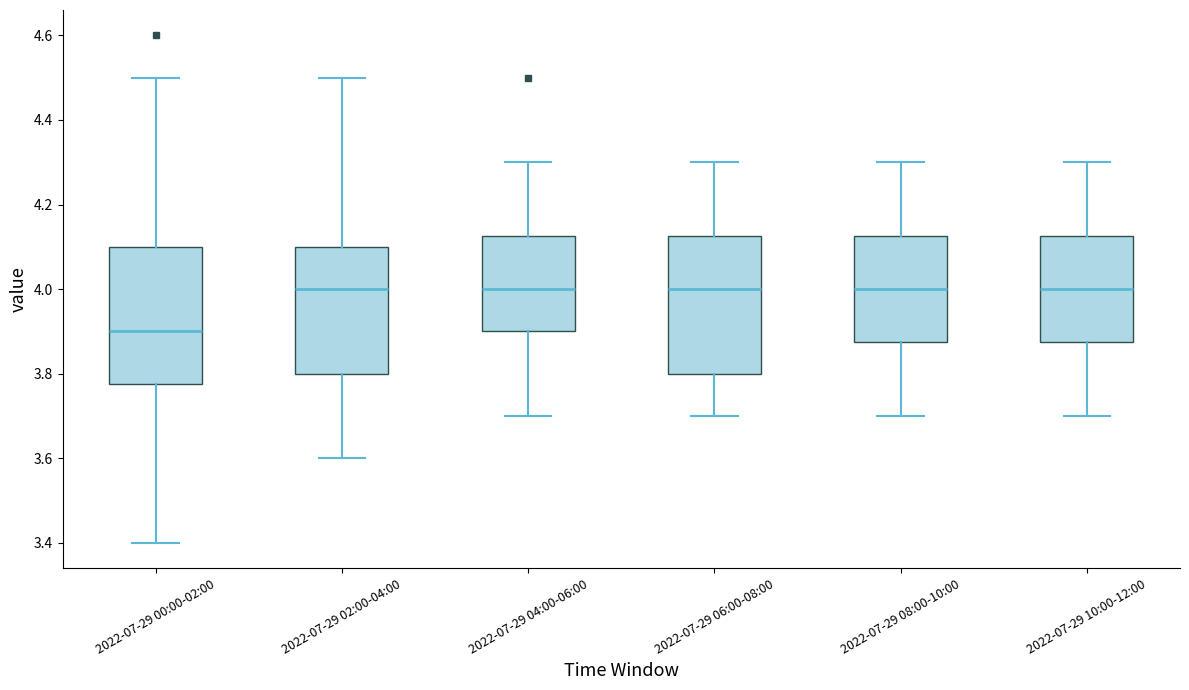

Reading left to right, transcribe this box plot: for each box, give where its median line is, the range the box spans, and where its two whiskers end, as read against the y-axis. The values are not printed on the chart, so give them approximately, as read against the axis.

2022-07-29 00:00-02:00: median 3.90, box 3.78 to 4.10, whiskers 3.40 to 4.50
2022-07-29 02:00-04:00: median 4.00, box 3.80 to 4.10, whiskers 3.60 to 4.50
2022-07-29 04:00-06:00: median 4.00, box 3.90 to 4.12, whiskers 3.70 to 4.30
2022-07-29 06:00-08:00: median 4.00, box 3.80 to 4.12, whiskers 3.70 to 4.30
2022-07-29 08:00-10:00: median 4.00, box 3.88 to 4.12, whiskers 3.70 to 4.30
2022-07-29 10:00-12:00: median 4.00, box 3.88 to 4.12, whiskers 3.70 to 4.30